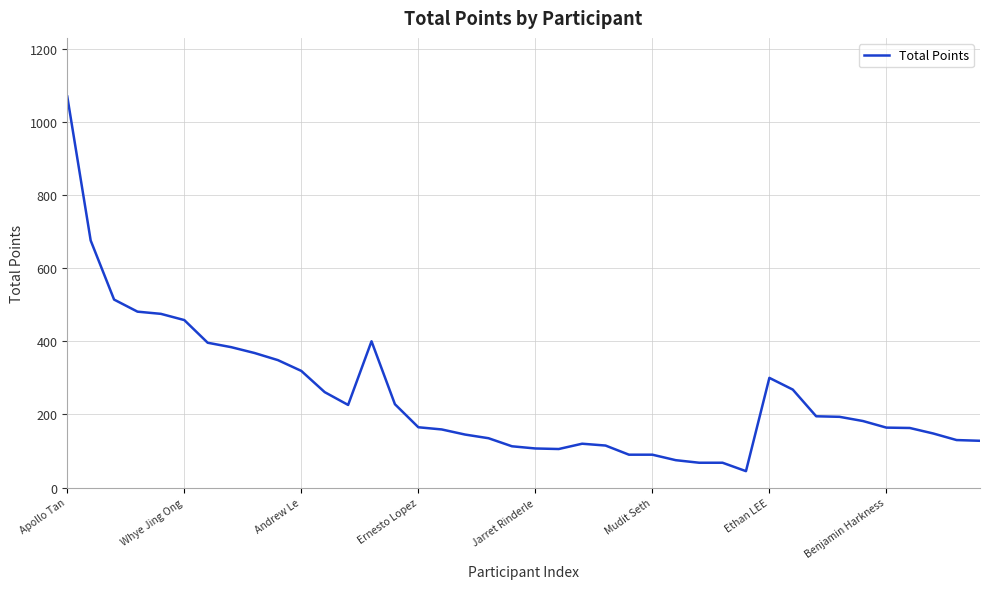

What is the minimum value shown in the chart?

45.0